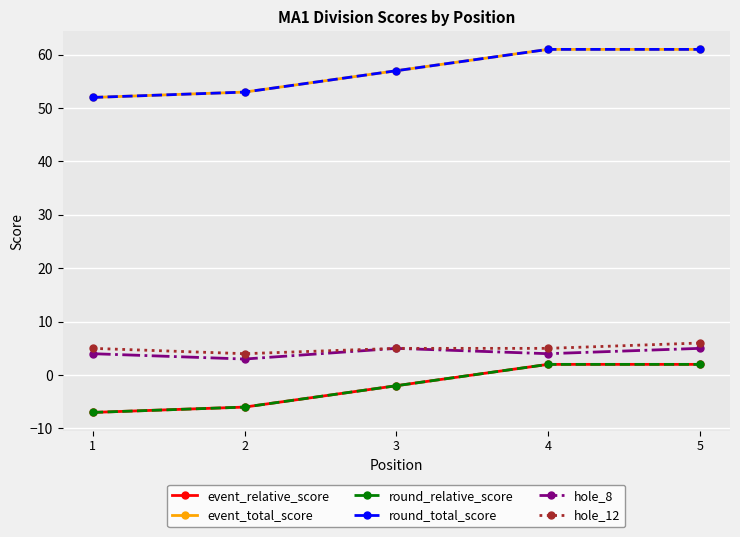

True or false: hole_12 and event_relative_score cross at least once.

False